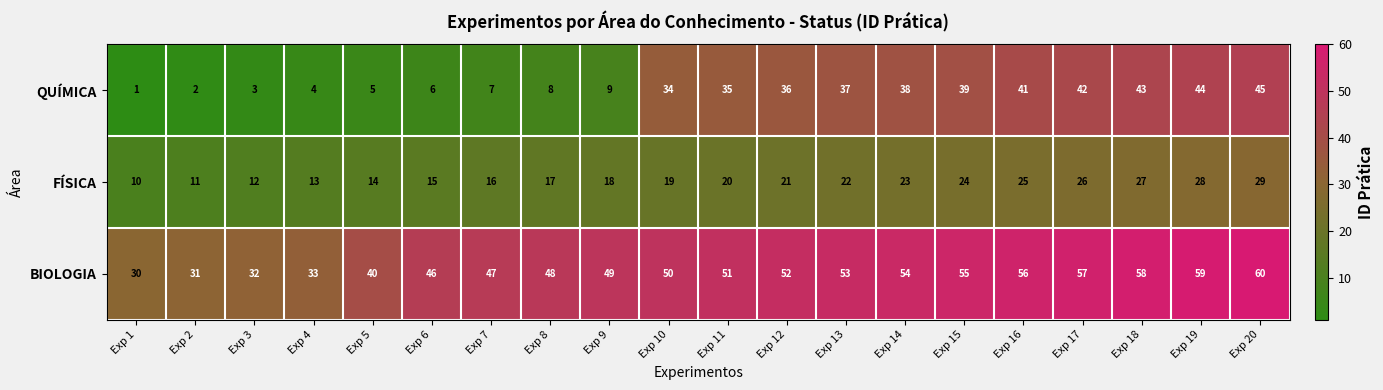

How many data points in BIOLOGIA are less than 51?

10